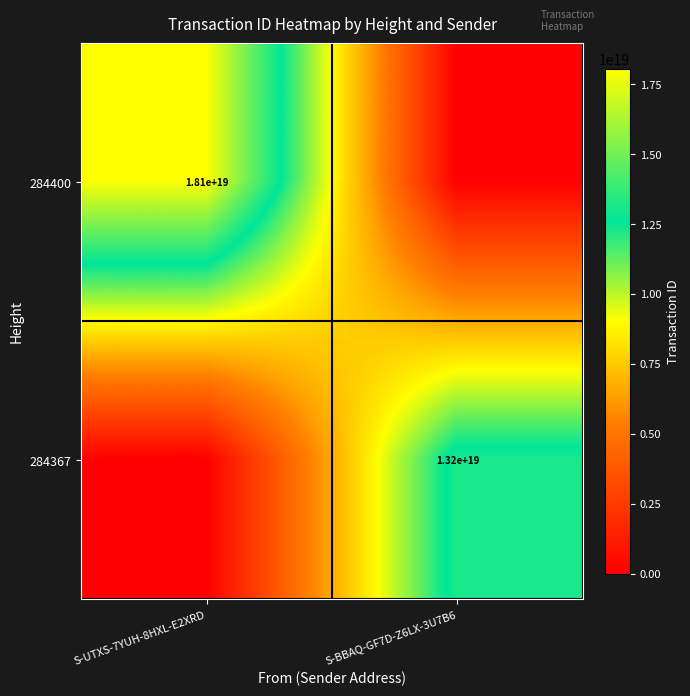

True or false: 284400 has a value of 4854078959798982656 at S-UTXS-7YUH-8HXL-E2XRD.

False